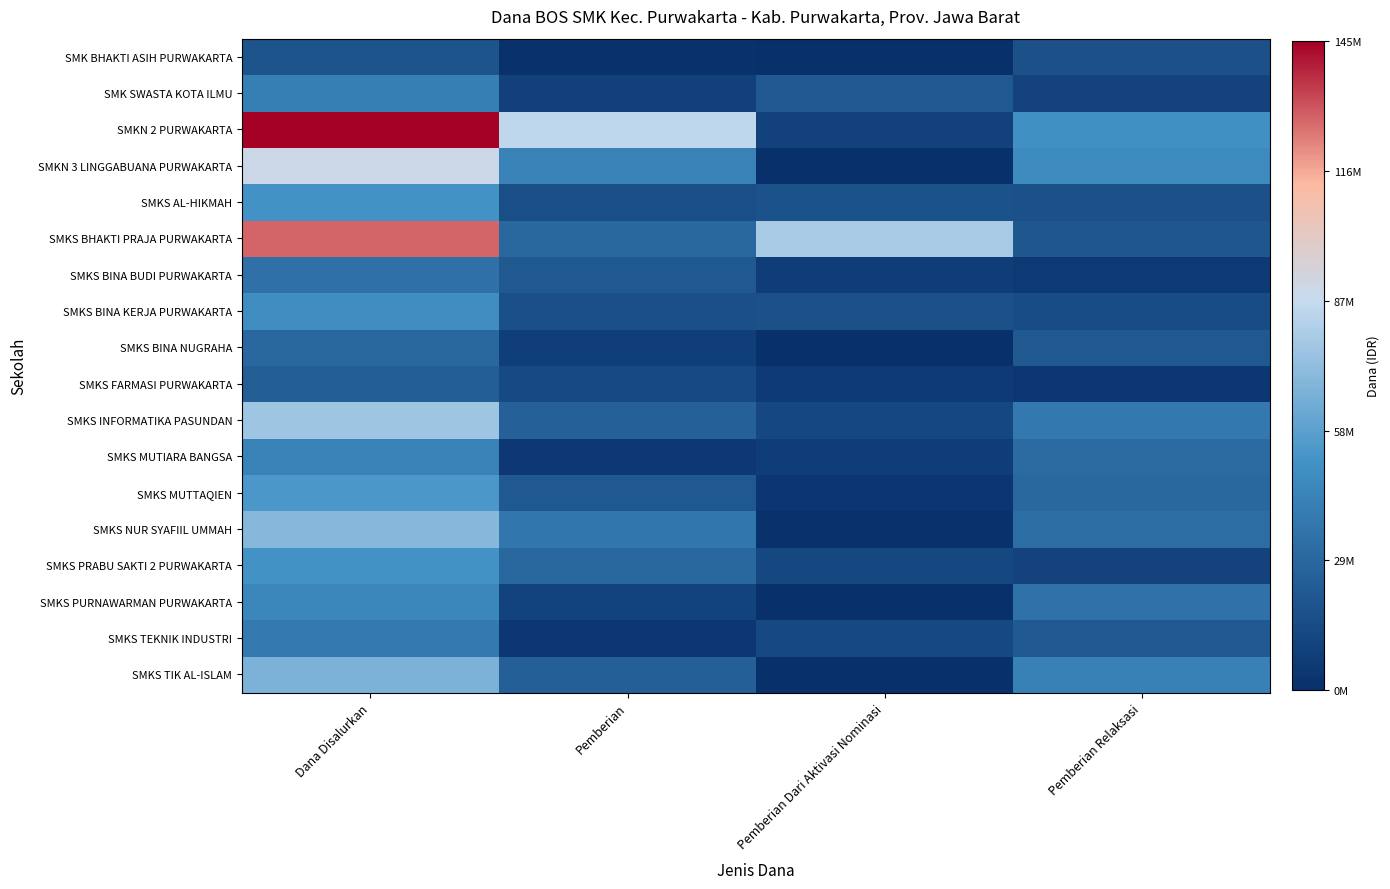

At Pemberian Dari Aktivasi Nominasi, list the series in order from smallest to largest.

SMK BHAKTI ASIH PURWAKARTA, SMKN 3 LINGGABUANA PURWAKARTA, SMKS PURNAWARMAN PURWAKARTA, SMKS TIK AL-ISLAM, SMKS BINA NUGRAHA, SMKS NUR SYAFIIL UMMAH, SMKS MUTTAQIEN, SMKS FARMASI PURWAKARTA, SMKS BINA BUDI PURWAKARTA, SMKS MUTIARA BANGSA, SMKN 2 PURWAKARTA, SMKS INFORMATIKA PASUNDAN, SMKS PRABU SAKTI 2 PURWAKARTA, SMKS TEKNIK INDUSTRI, SMKS BINA KERJA PURWAKARTA, SMKS AL-HIKMAH, SMK SWASTA KOTA ILMU, SMKS BHAKTI PRAJA PURWAKARTA